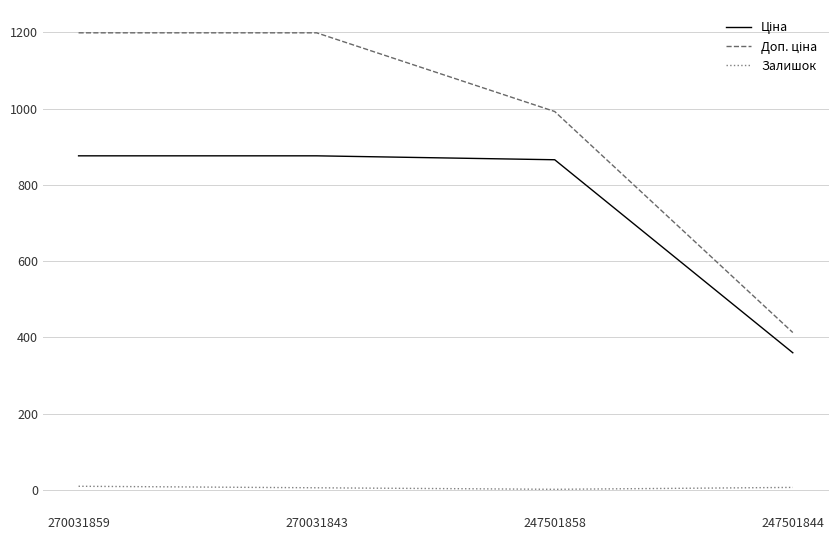

What is the difference between the Залишок values at 247501858 and 270031843?

4.0